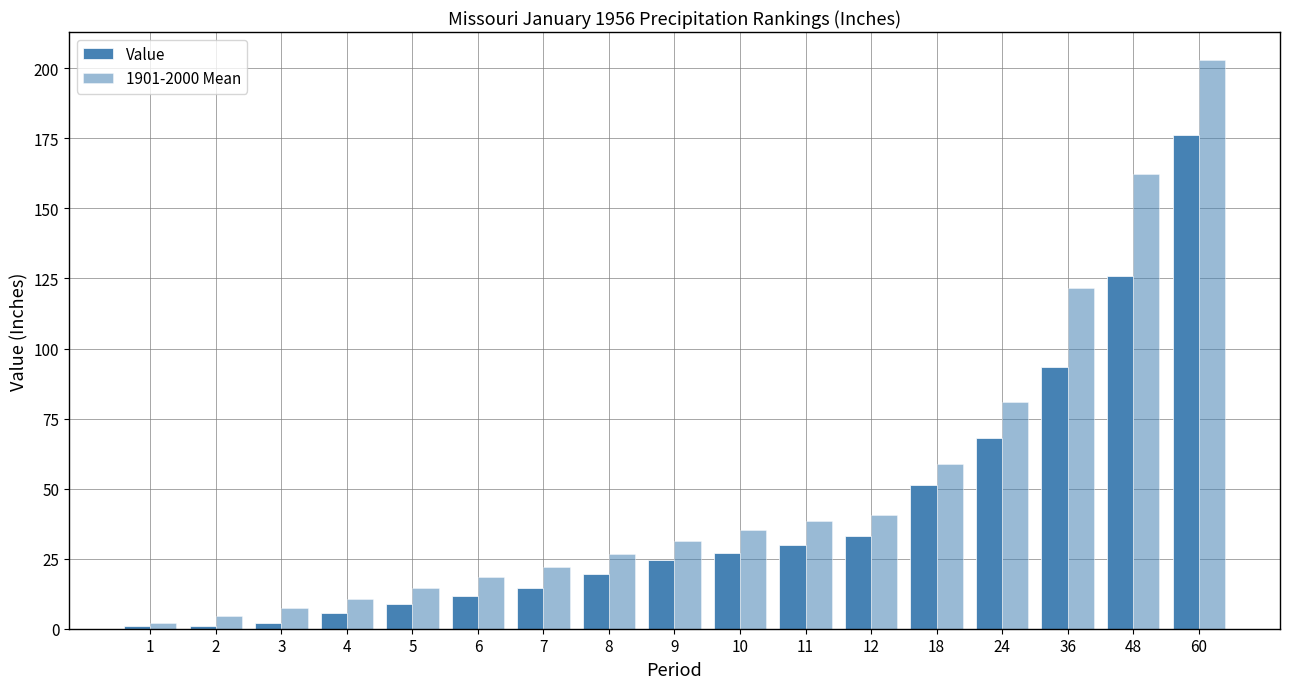

Where does the Value series first go above 24?

9